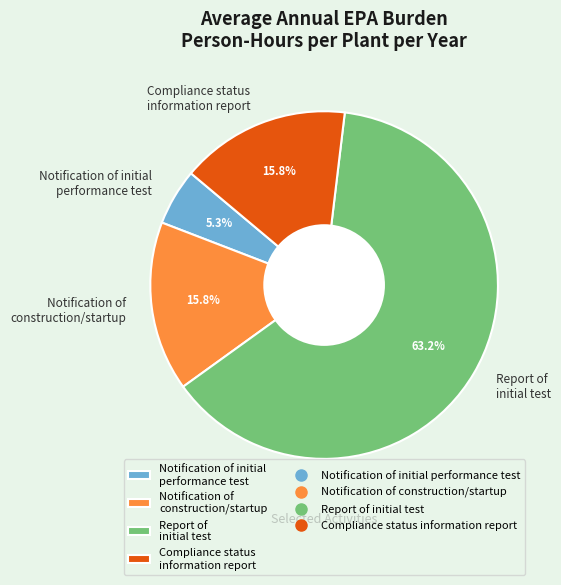

Which has a higher value, Notification of construction/startup or Report of initial test?

Report of initial test